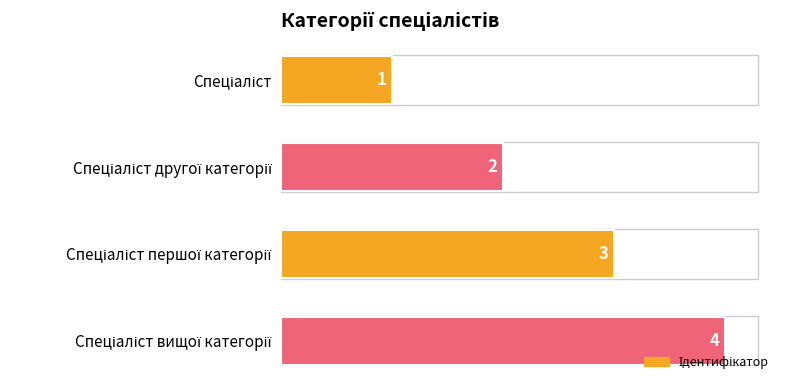

Count the values in the range 2 to 4.

3